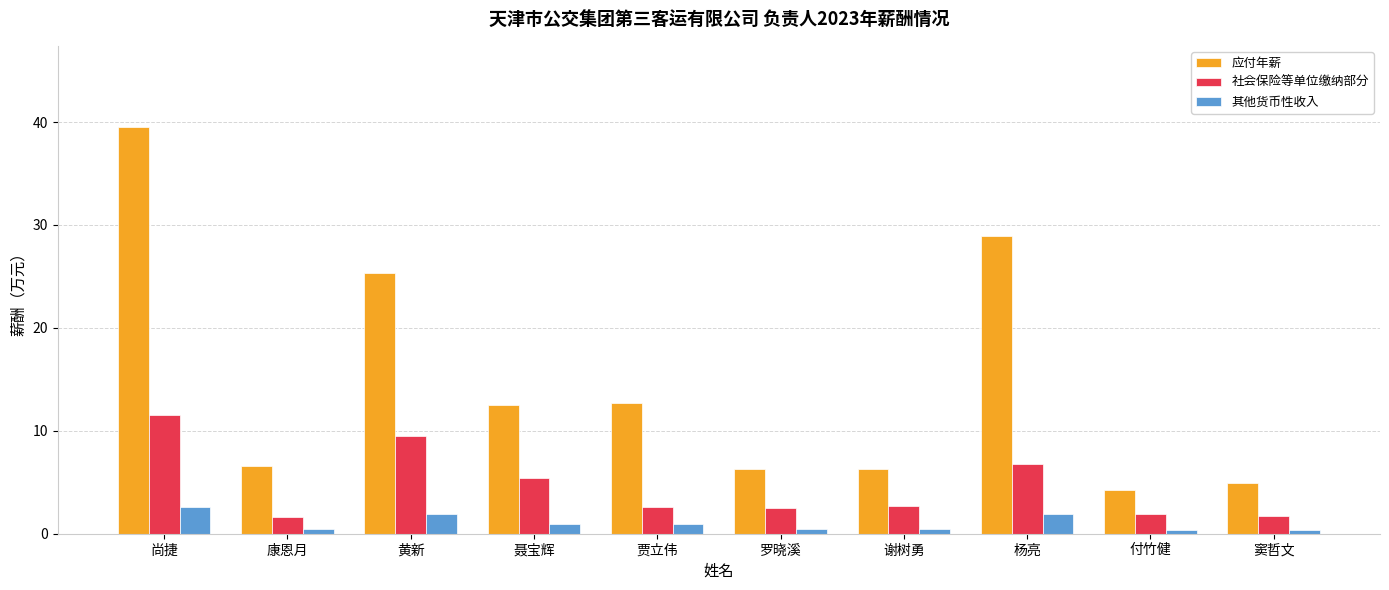

What is the highest value of the 其他货币性收入 series?

2.6